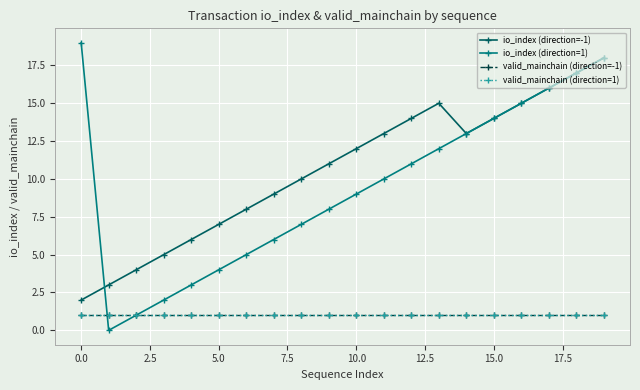

Reading left to right, list all the values displayed in this chart.

io_index (direction=-1): 2	3	4	5	6	7	8	9	10	11	12	13	14	15	13	14	15	16	17	18
io_index (direction=1): 19	0	1	2	3	4	5	6	7	8	9	10	11	12	13	14	15	16	17	18
valid_mainchain (direction=-1): 1	1	1	1	1	1	1	1	1	1	1	1	1	1	1	1	1	1	1	1
valid_mainchain (direction=1): 1	1	1	1	1	1	1	1	1	1	1	1	1	1	1	1	1	1	1	1